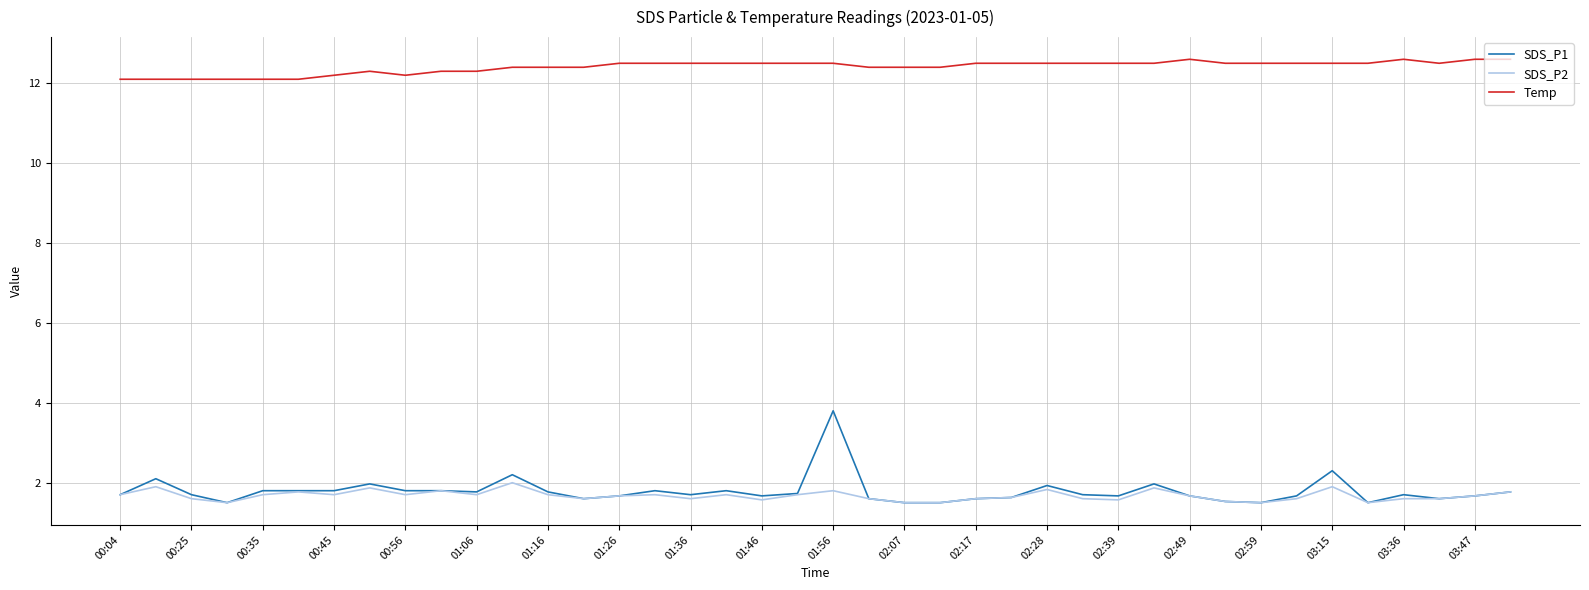

True or false: SDS_P2 and Temp cross at least once.

False